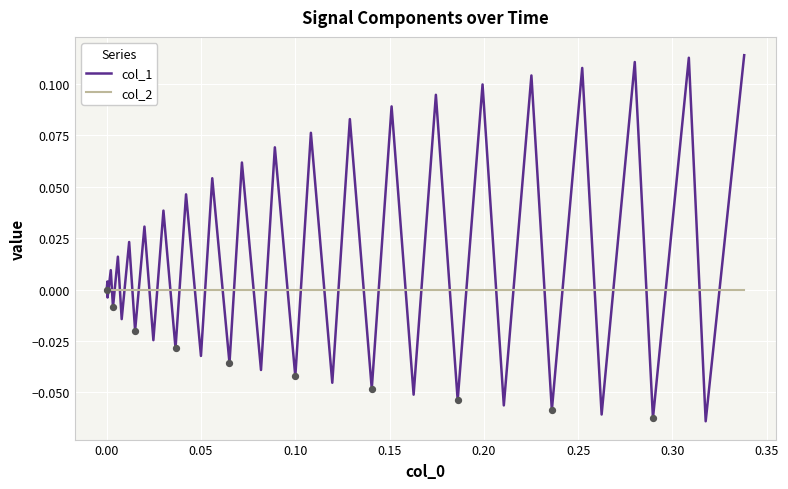

Which series has the largest total across all categories?

col_1